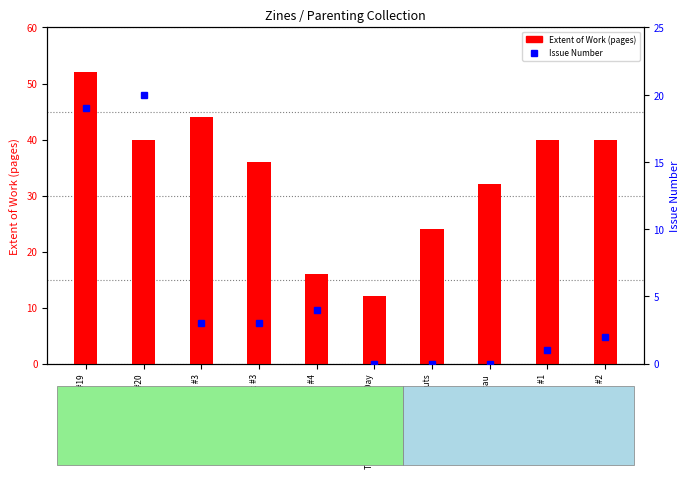

Which series has the largest total across all categories?

Extent of Work